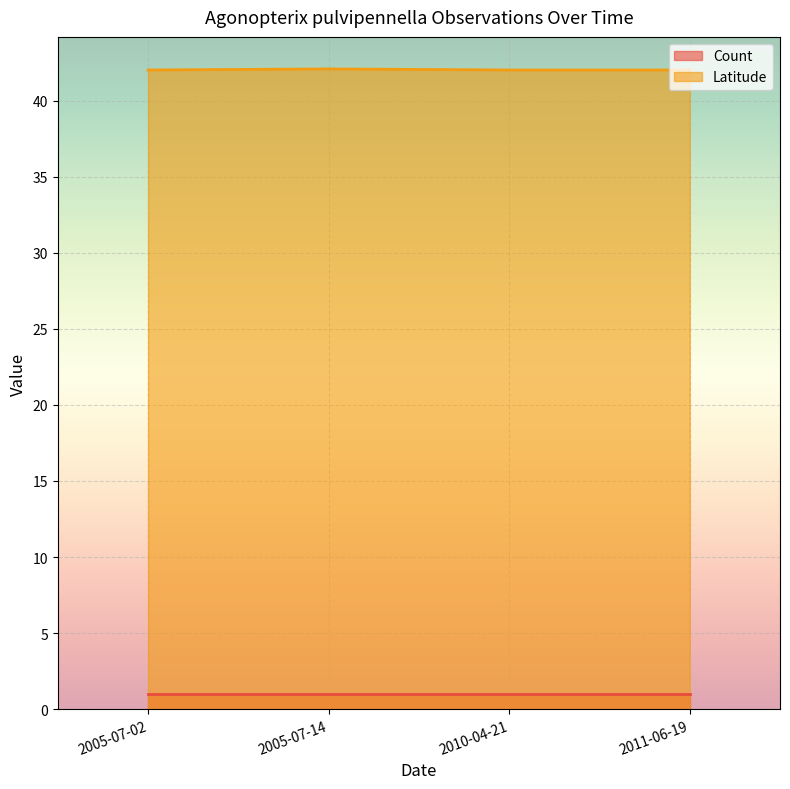

True or false: the data has more than 0 interior local peaks.

True